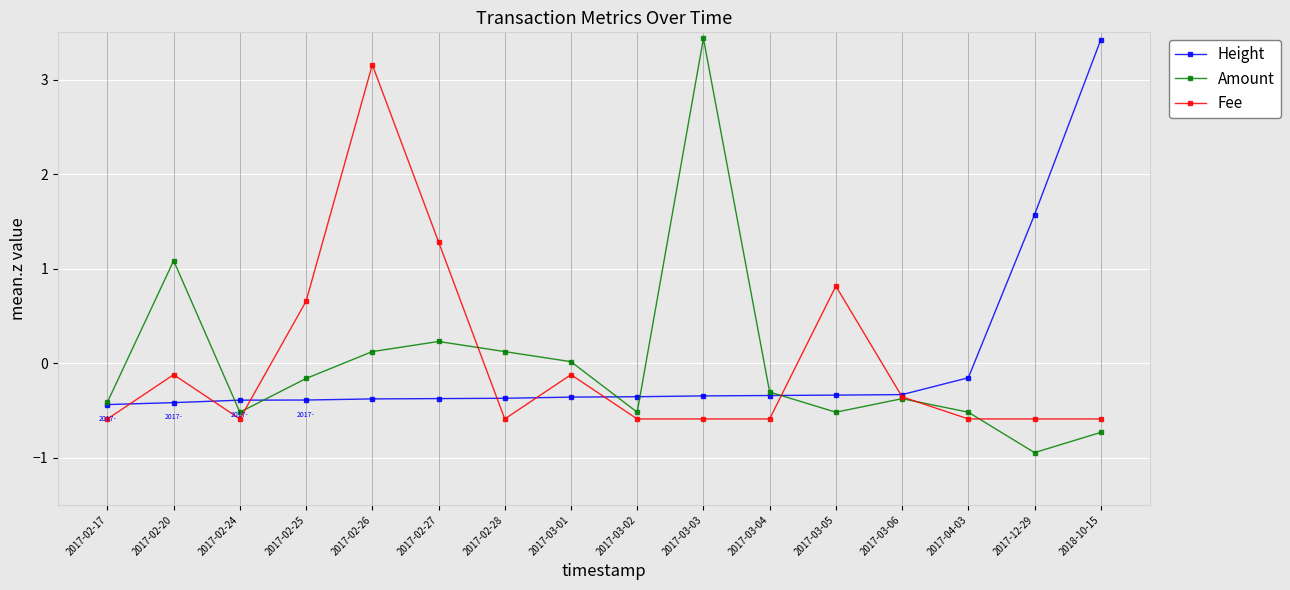

Which category has the lowest value across all series?

2017-12-29